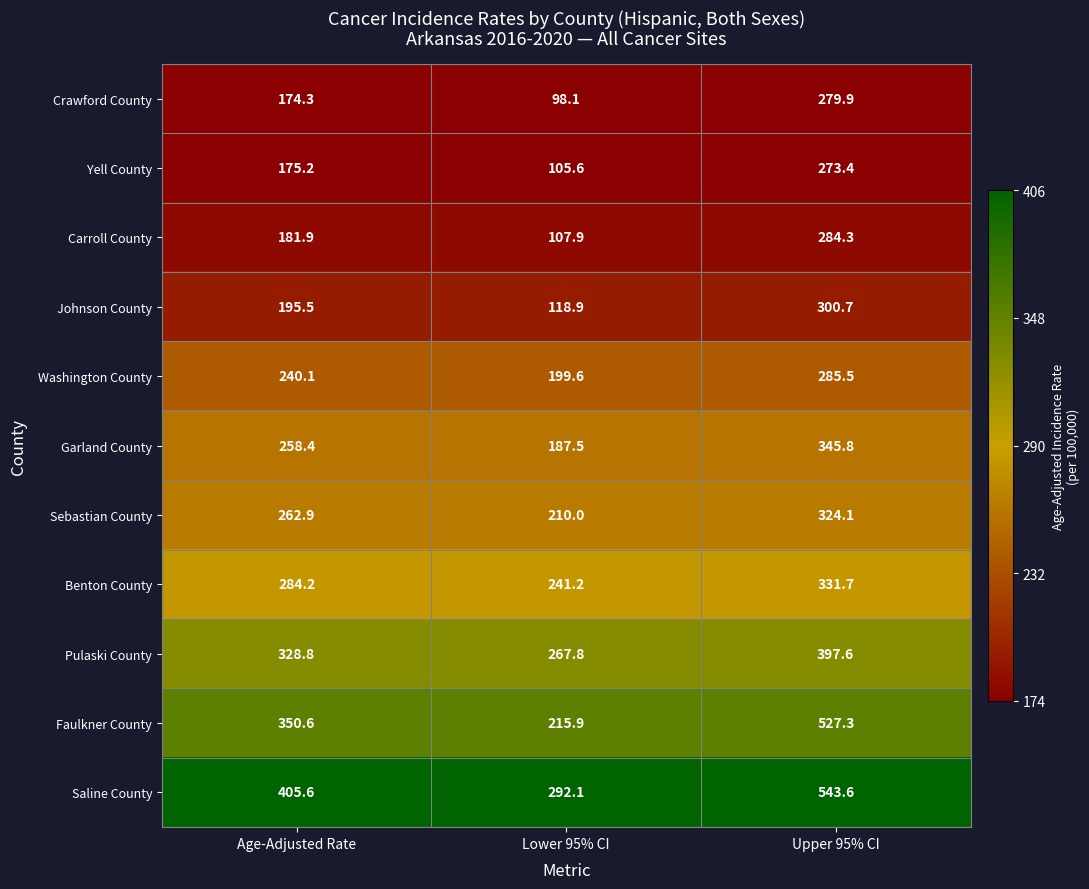

What is the maximum value shown in the chart?

543.6